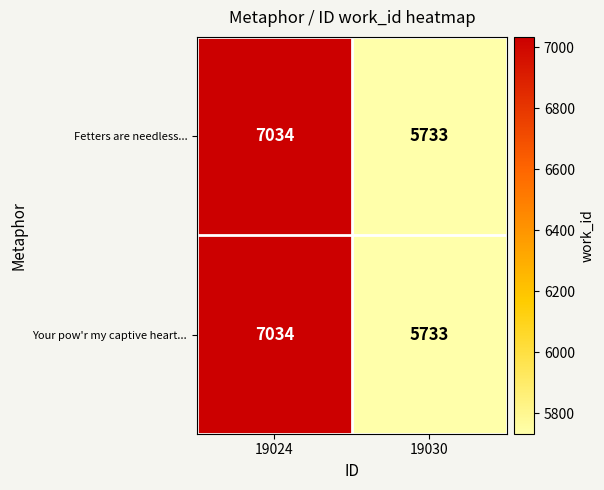

Is it true that Fetters are needless... equals 10160 at 19024?

False